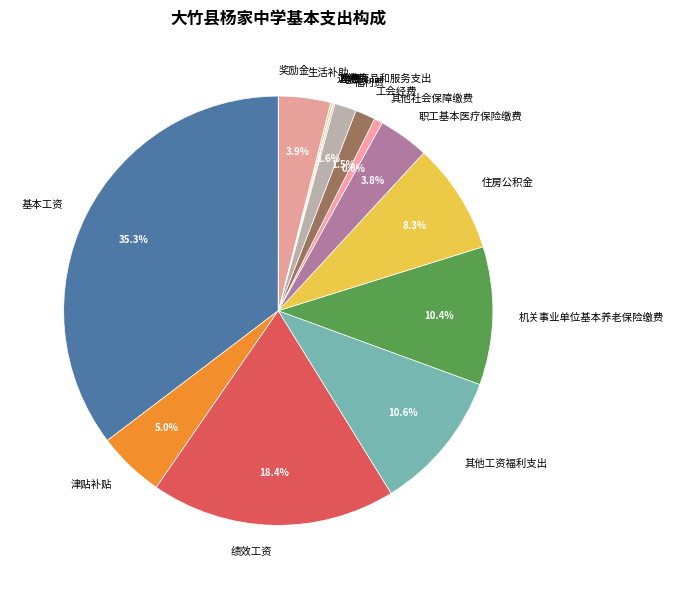

Which has a higher value, 绩效工资 or 住房公积金?

绩效工资